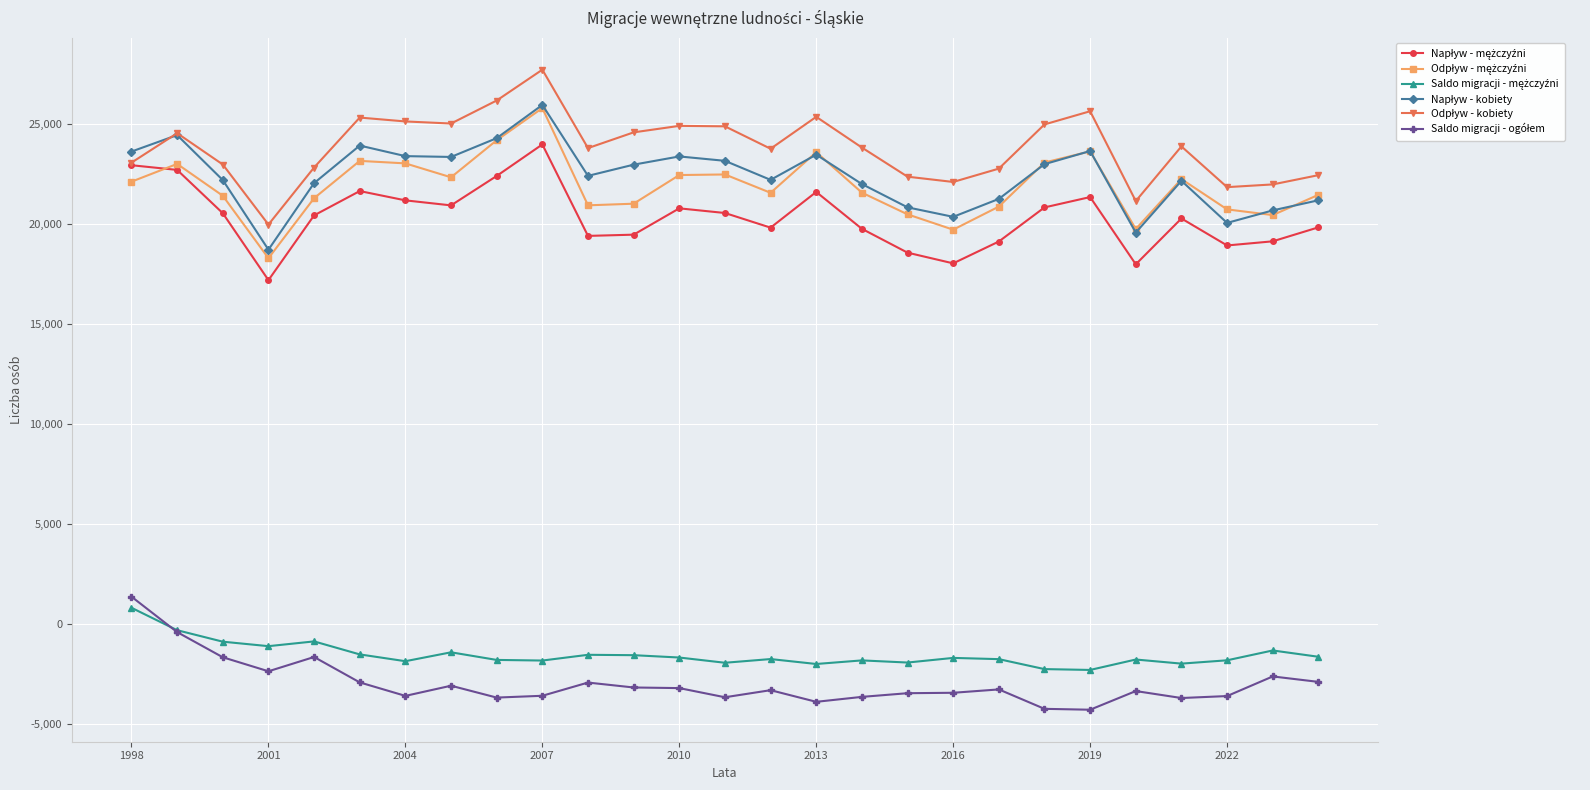

What is the greatest value displayed?

27728